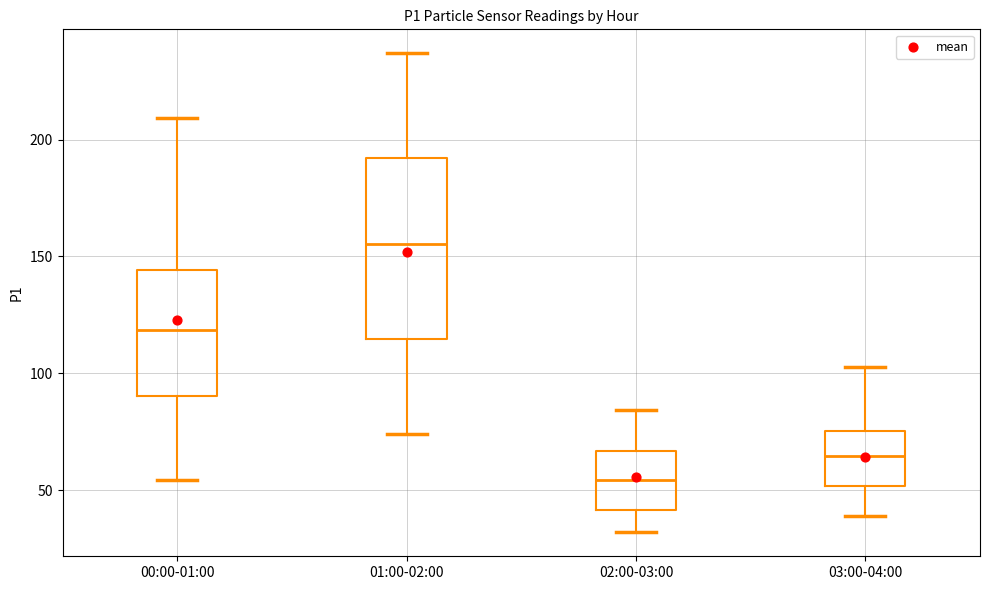

Reading left to right, read every box against the y-axis: the position of its median line, the range the box covers, and the ends of its whiskers. The values are not printed on the chart, so give them approximately, as read against the axis.

00:00-01:00: median 120, box 90 to 145, whiskers 55 to 210
01:00-02:00: median 155, box 115 to 190, whiskers 75 to 235
02:00-03:00: median 55, box 40 to 65, whiskers 30 to 85
03:00-04:00: median 65, box 50 to 75, whiskers 40 to 105